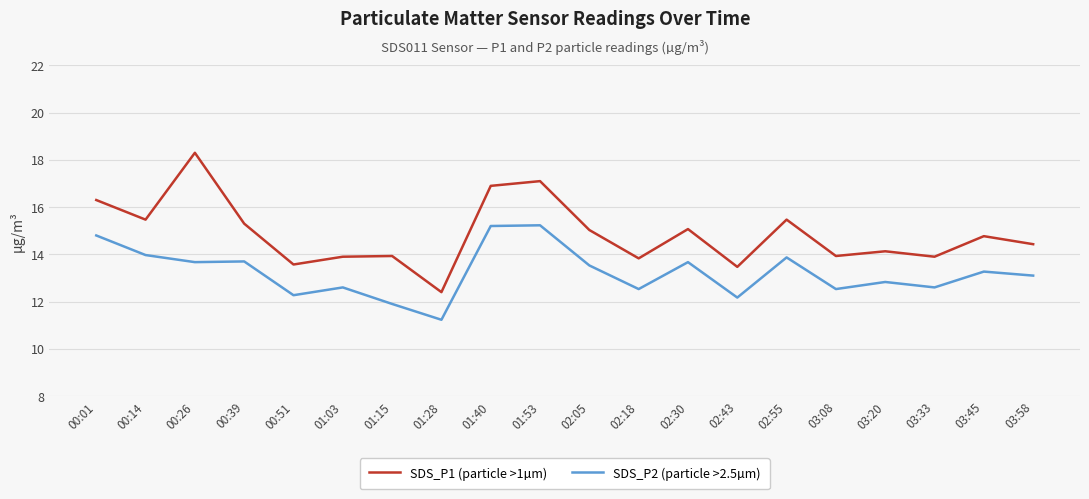

Is it true that SDS_P2 (particle >2.5µm) equals 17.5 at 03:58?

False